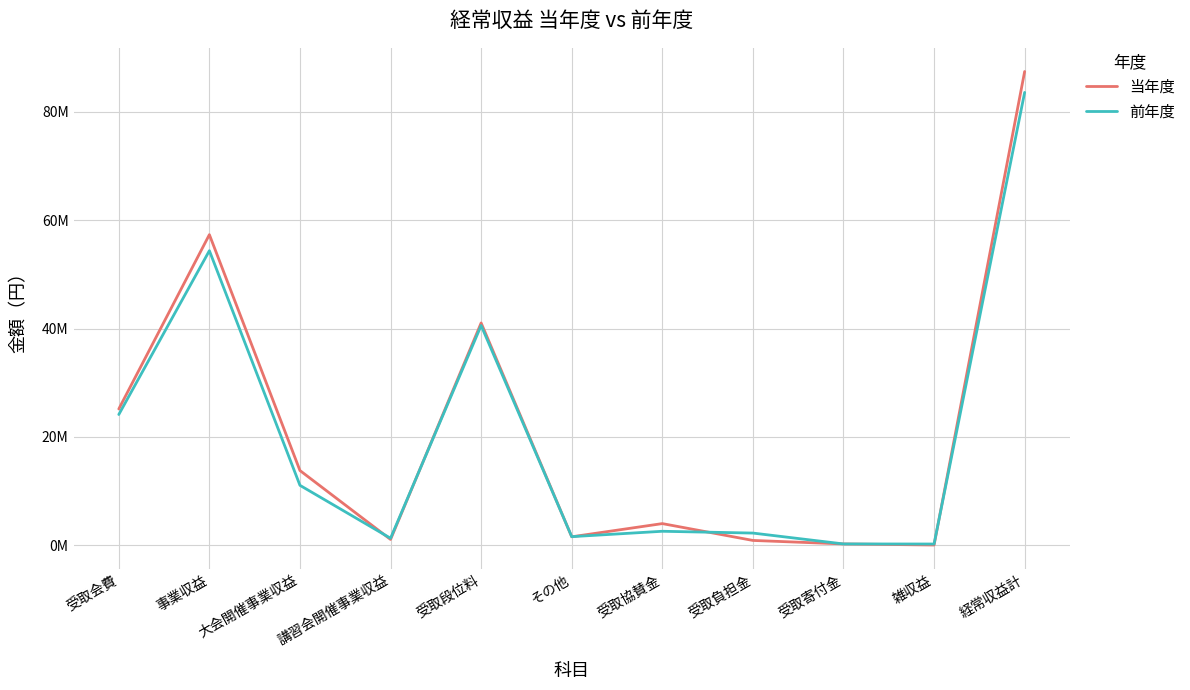

Does the chart display data point markers on the line(s)?

No